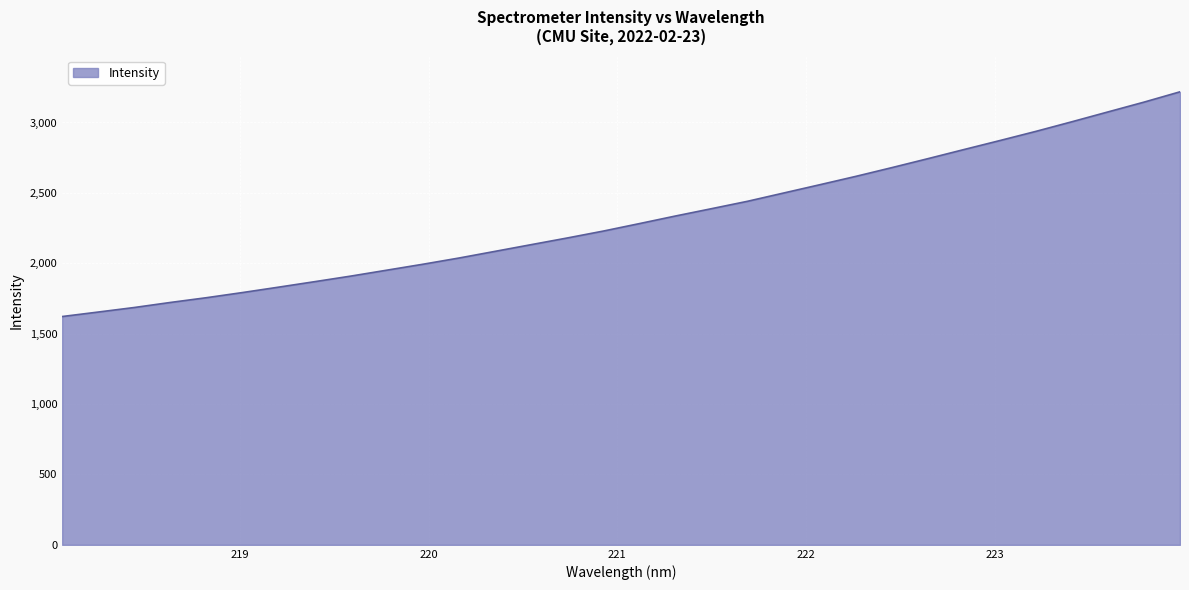

What is the difference between the maximum and minimum values?

1596.2